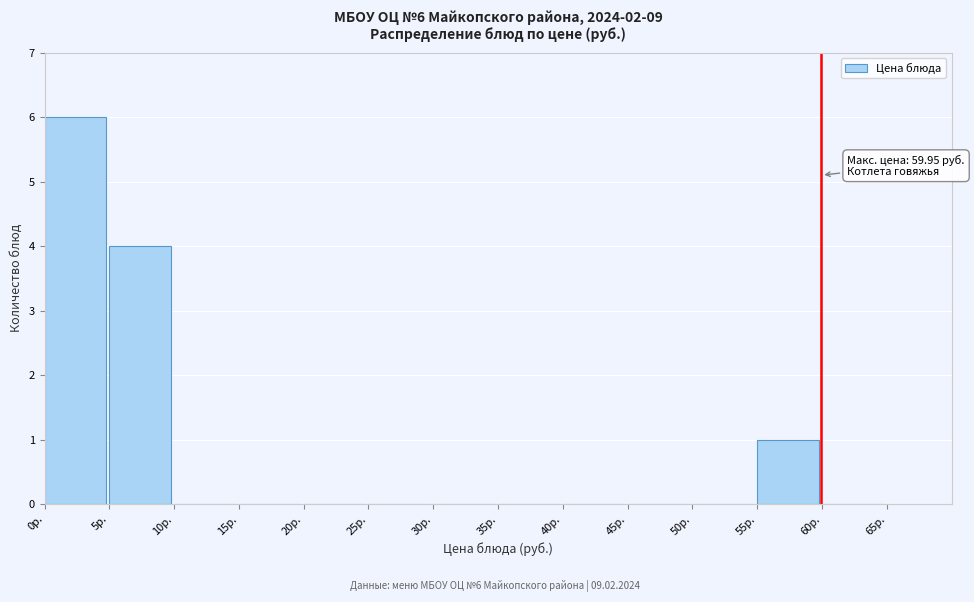

Which range on the x-axis has the tallest bar?

0 to 5